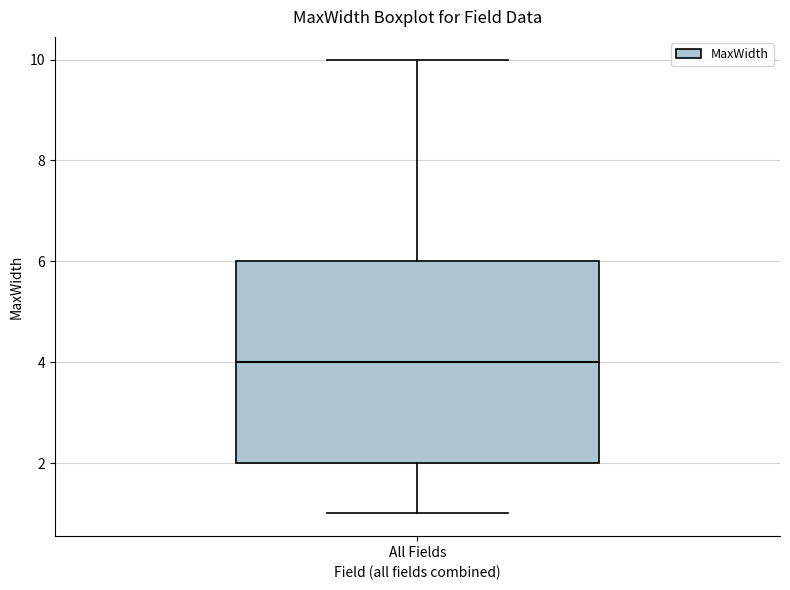

Read this box plot against the y-axis: the position of the median line, the range covered by the box, and the ends of both whiskers. The values are not printed on the chart, so give them approximately, as read against the axis.

median 4, box 2 to 6, whiskers 1 to 10